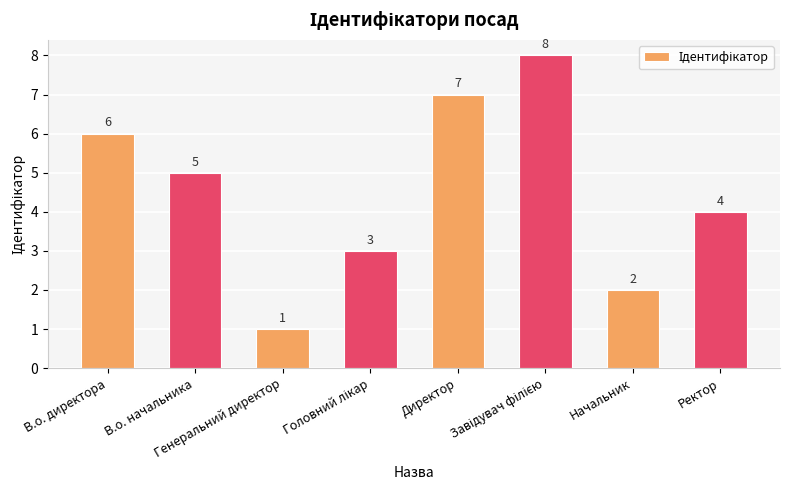

How many series are shown in this chart?

1